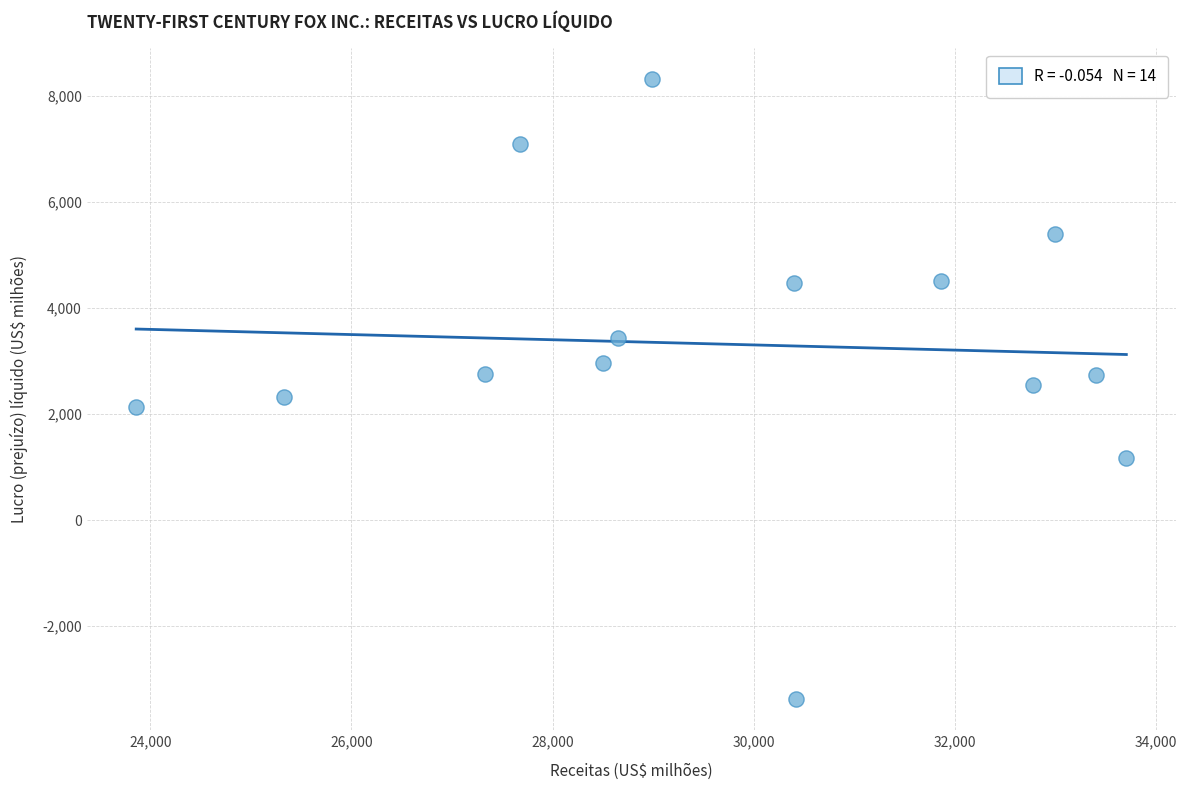

What is the range of X values (max minus min)?

9847